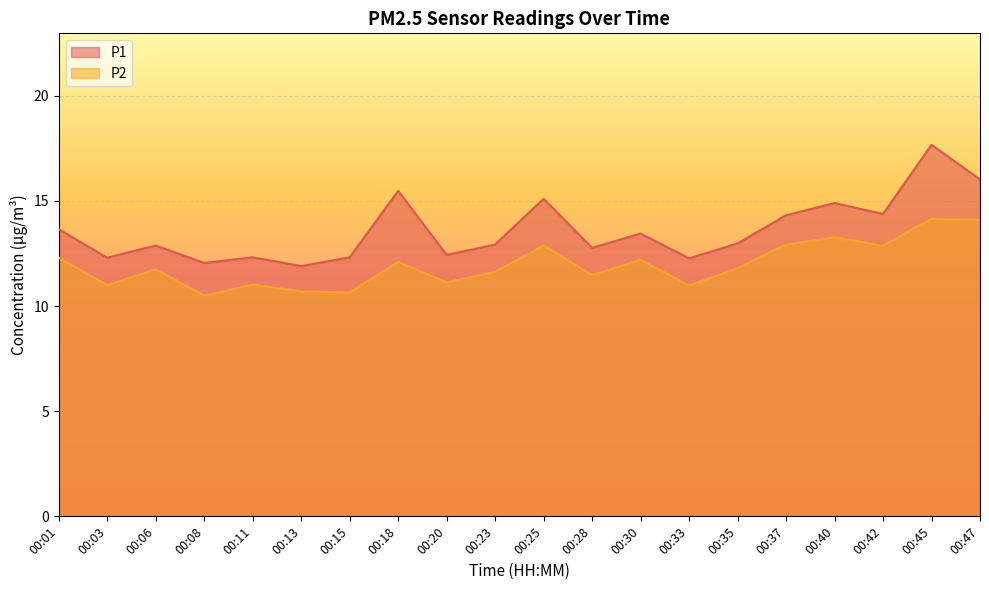

Reading left to right, what are all the values shown in this chart?

P1: 00:01=13.7	00:03=12.3	00:06=12.9	00:08=12.1	00:11=12.3	00:13=11.9	00:15=12.3	00:18=15.5	00:20=12.4	00:23=12.9	00:25=15.1	00:28=12.8	00:30=13.4	00:33=12.3	00:35=13.0	00:37=14.3	00:40=14.9	00:42=14.4	00:45=17.7	00:47=16.0
P2: 00:01=12.3	00:03=11.0	00:06=11.8	00:08=10.5	00:11=11.0	00:13=10.7	00:15=10.7	00:18=12.1	00:20=11.1	00:23=11.6	00:25=12.9	00:28=11.5	00:30=12.2	00:33=11.0	00:35=11.8	00:37=12.9	00:40=13.3	00:42=12.9	00:45=14.2	00:47=14.1